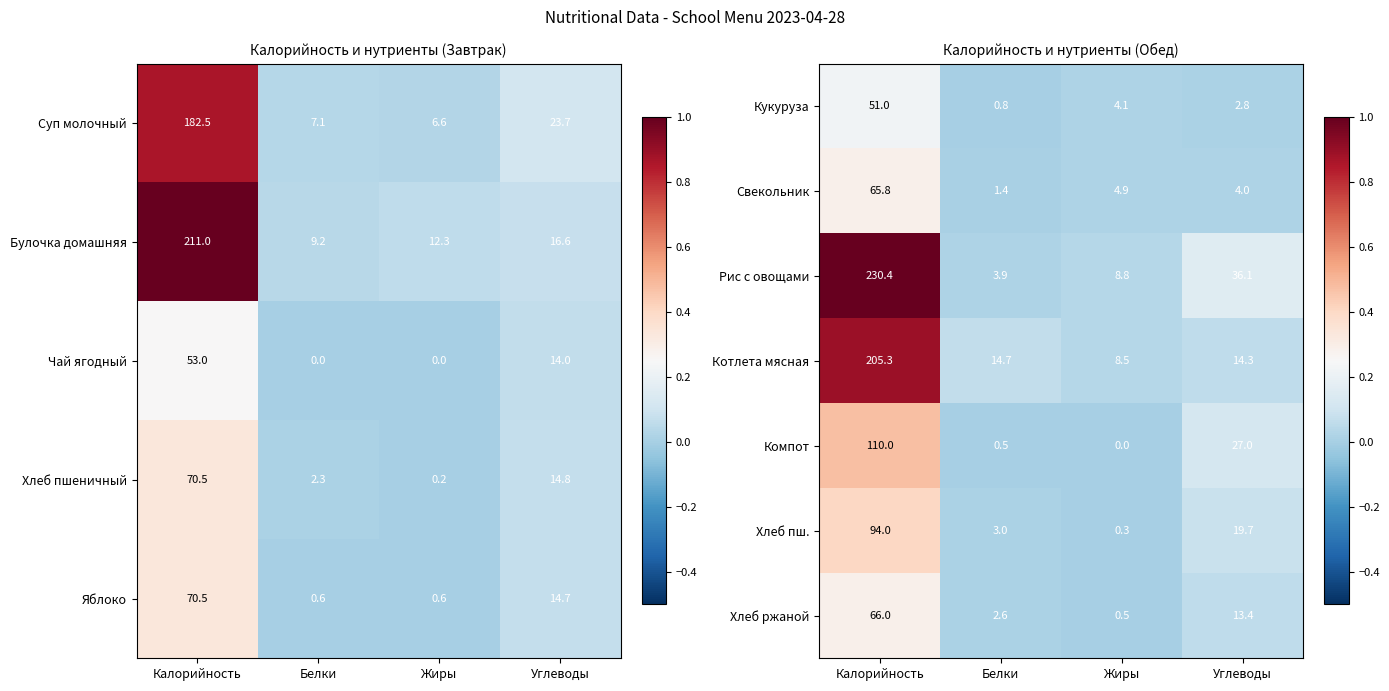

How many series are shown in this chart?

7